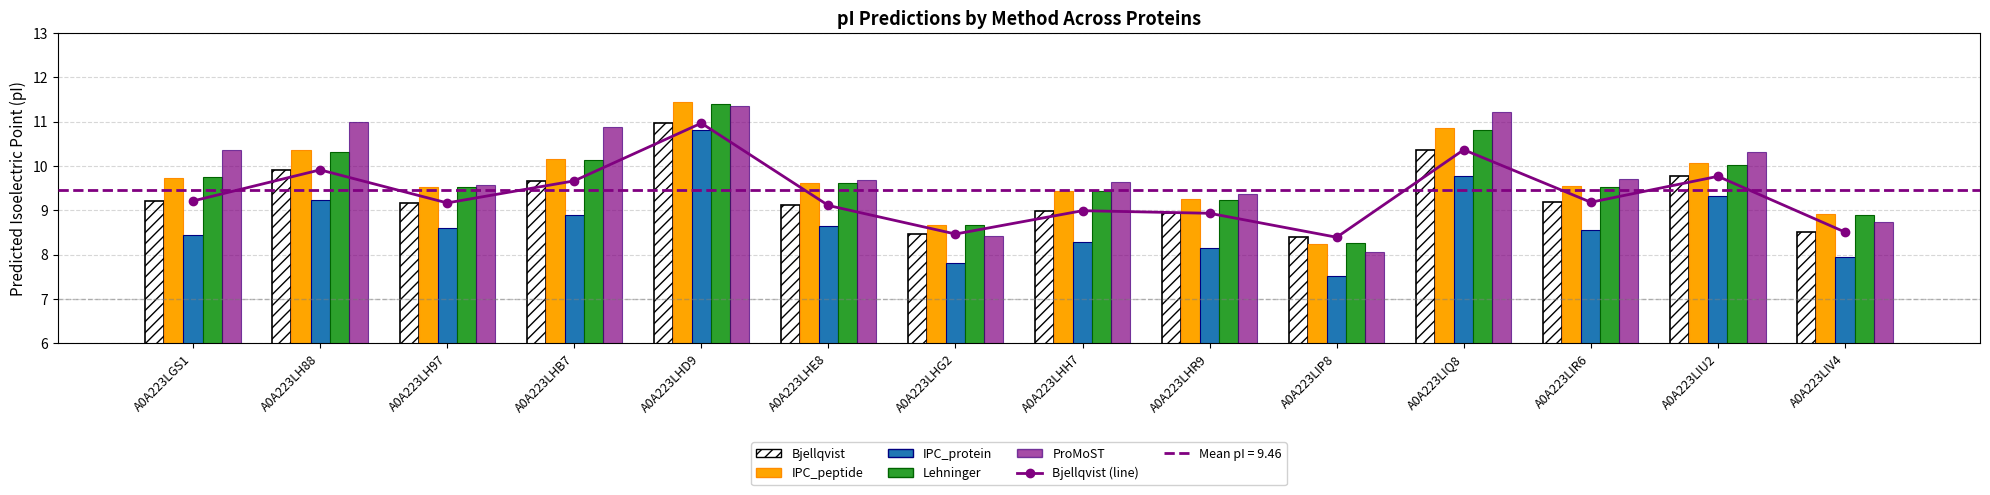

What is the average value of the IPC_peptide series?

9.7